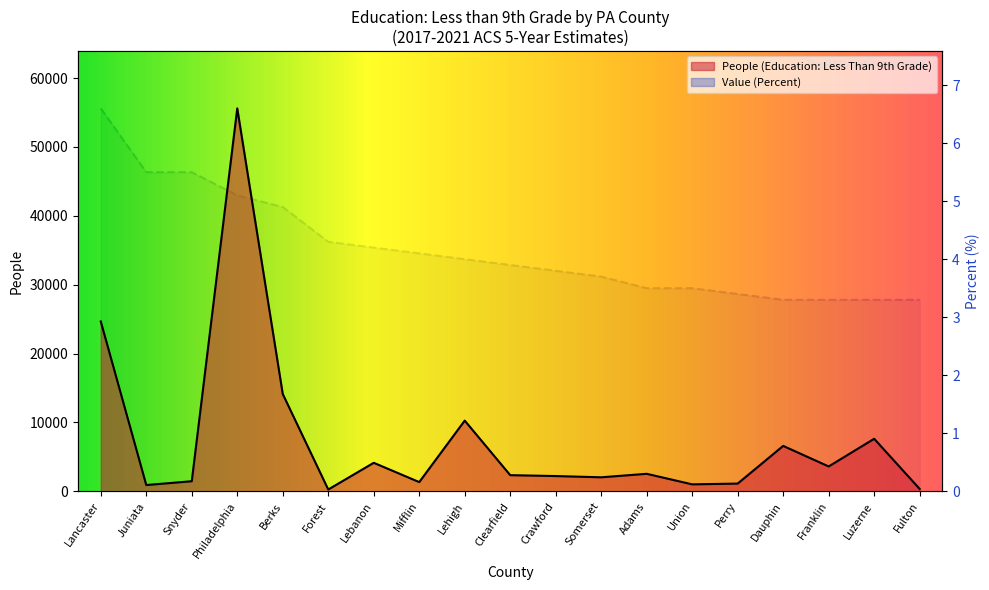

True or false: Value (Percent) and People (Education: Less Than 9th Grade) cross at least once.

False